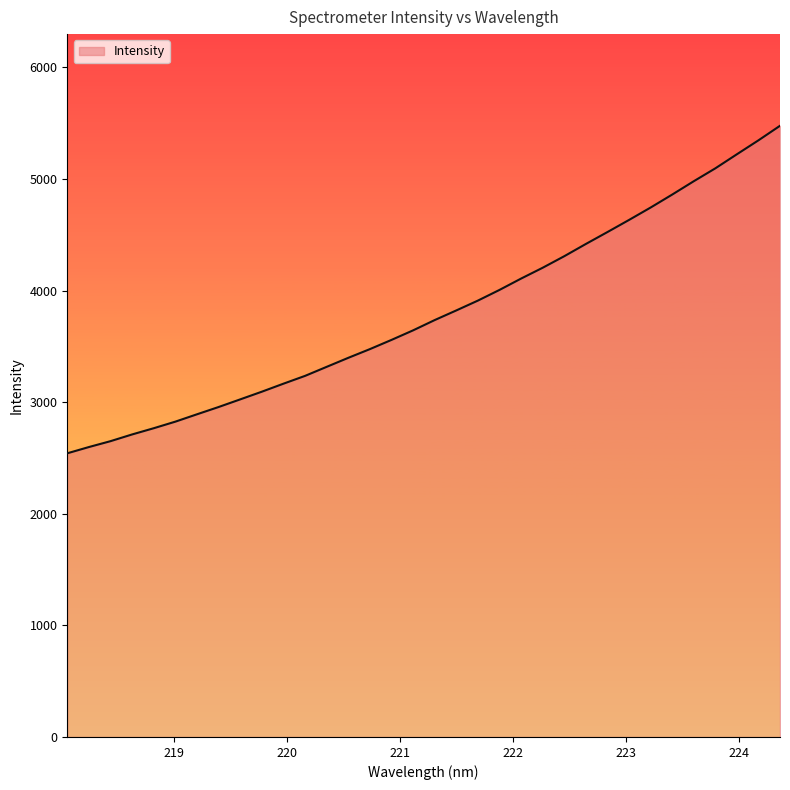

What is the greatest value displayed?

5476.4